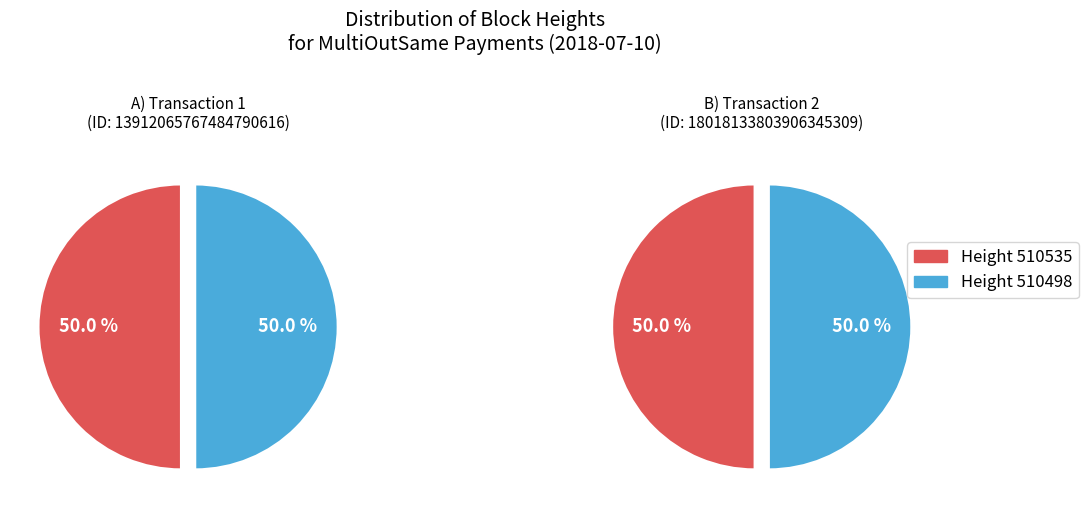

The 510498 slice represents 45% of the pie. True or false?

False